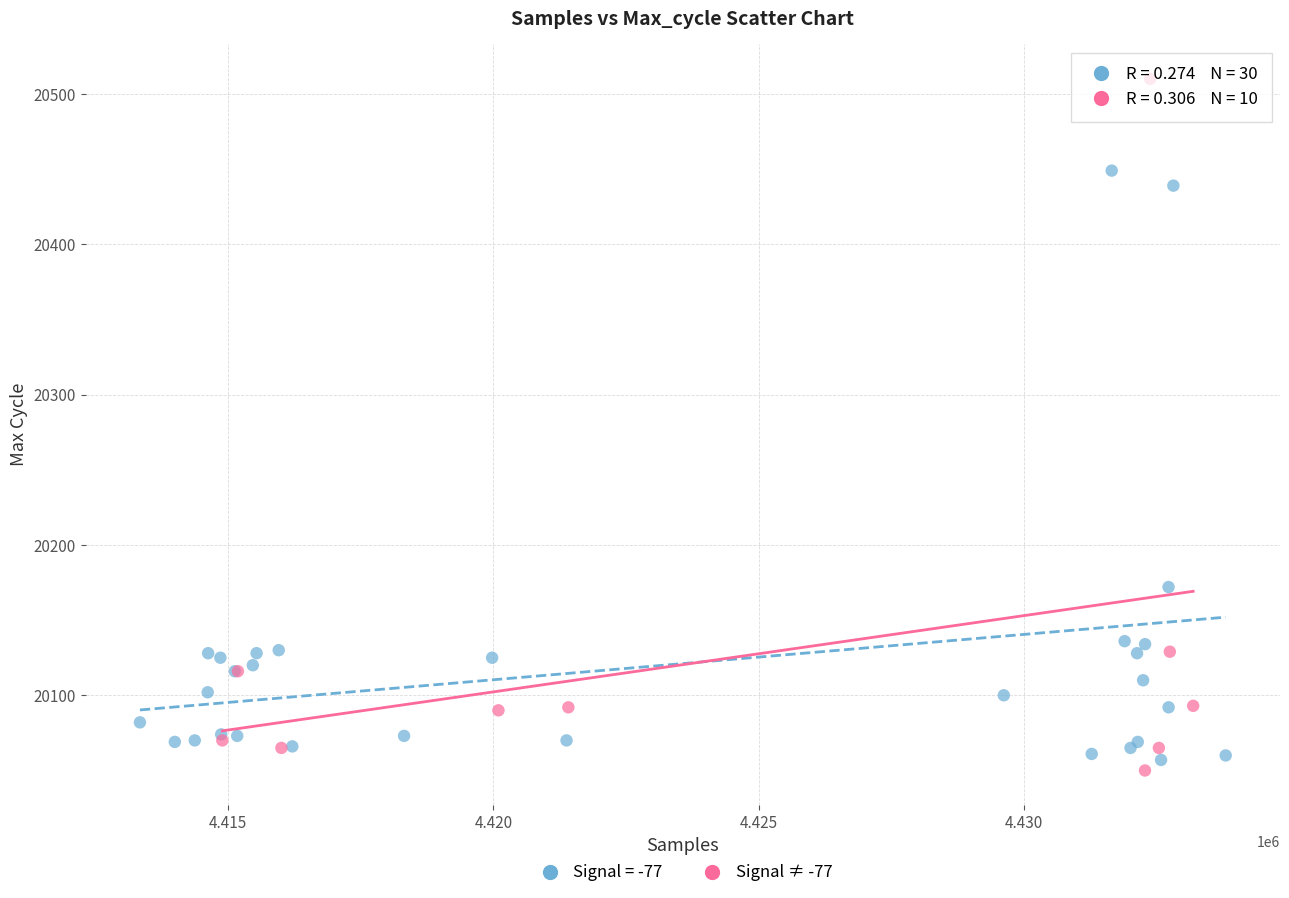

Which series has the largest Y range (max minus min)?

Signal ≠ -77